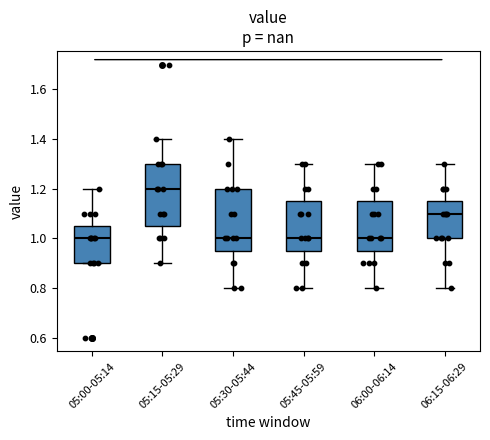

Reading left to right, read every box against the y-axis: the position of its median line, the range the box covers, and the ends of its whiskers. The values are not printed on the chart, so give them approximately, as read against the axis.

05:00-05:14: median 1.00, box 0.90 to 1.06, whiskers 0.90 to 1.20
05:15-05:29: median 1.20, box 1.06 to 1.30, whiskers 0.90 to 1.40
05:30-05:44: median 1.00, box 0.96 to 1.20, whiskers 0.80 to 1.40
05:45-05:59: median 1.00, box 0.96 to 1.16, whiskers 0.80 to 1.30
06:00-06:14: median 1.00, box 0.96 to 1.16, whiskers 0.80 to 1.30
06:15-06:29: median 1.10, box 1.00 to 1.16, whiskers 0.80 to 1.30